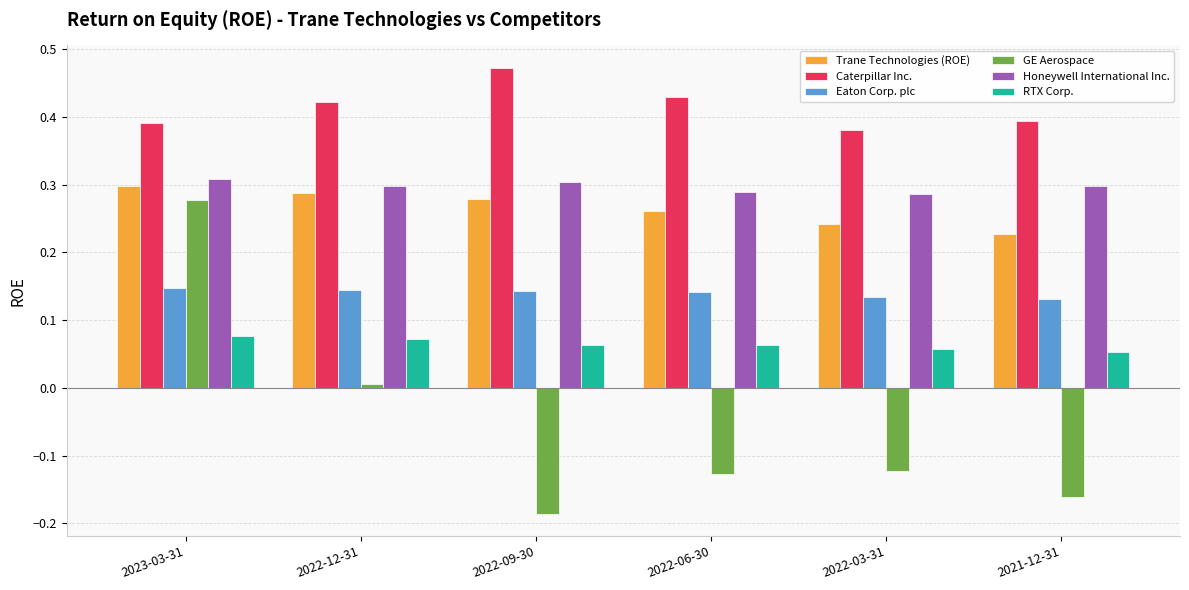

Between 2023-03-31 and 2022-09-30, which series saw the biggest shift?

GE Aerospace